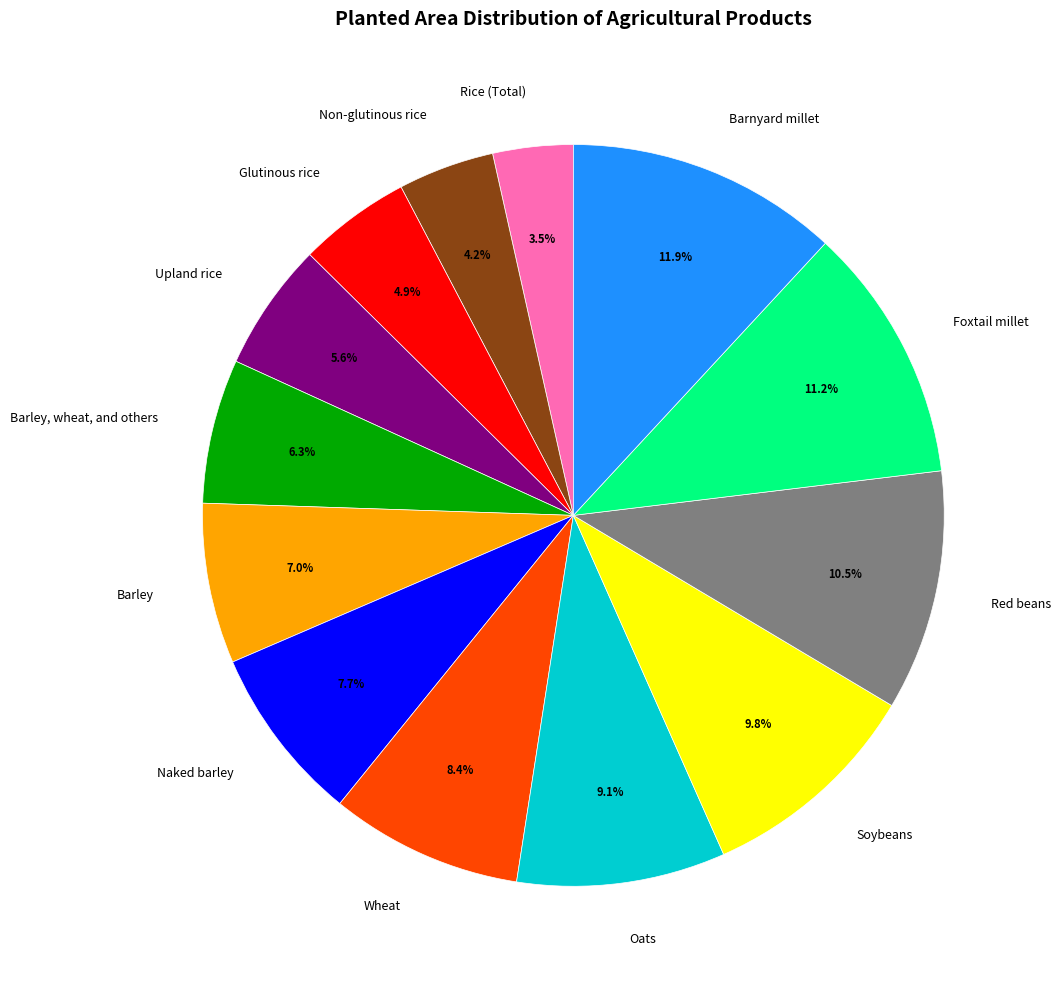

Which slice is the largest?

Barnyard millet